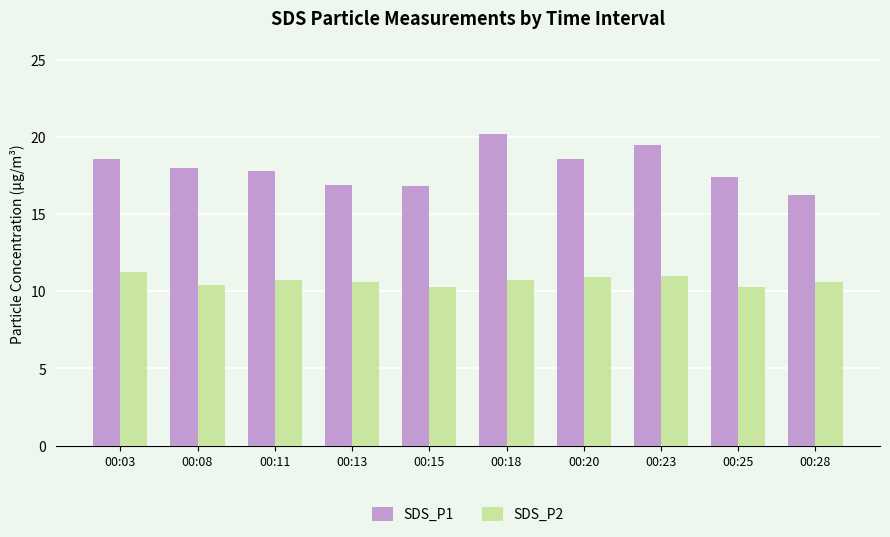

What is the value of the SDS_P2 bar at the 7th from the left?

10.9